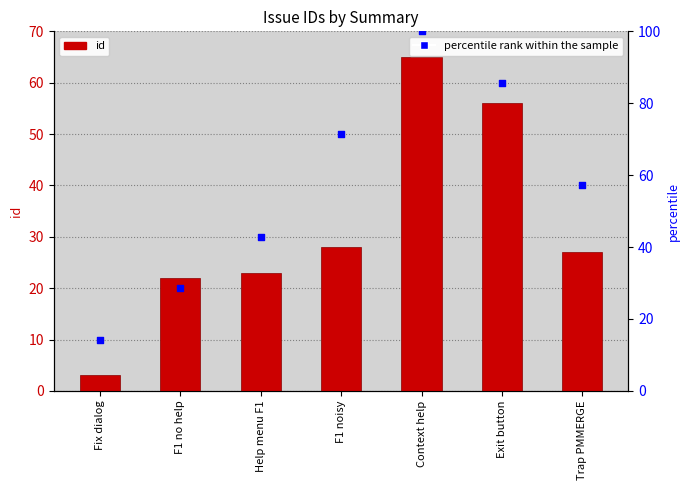

At which category is the sum across all series the highest?

Context help